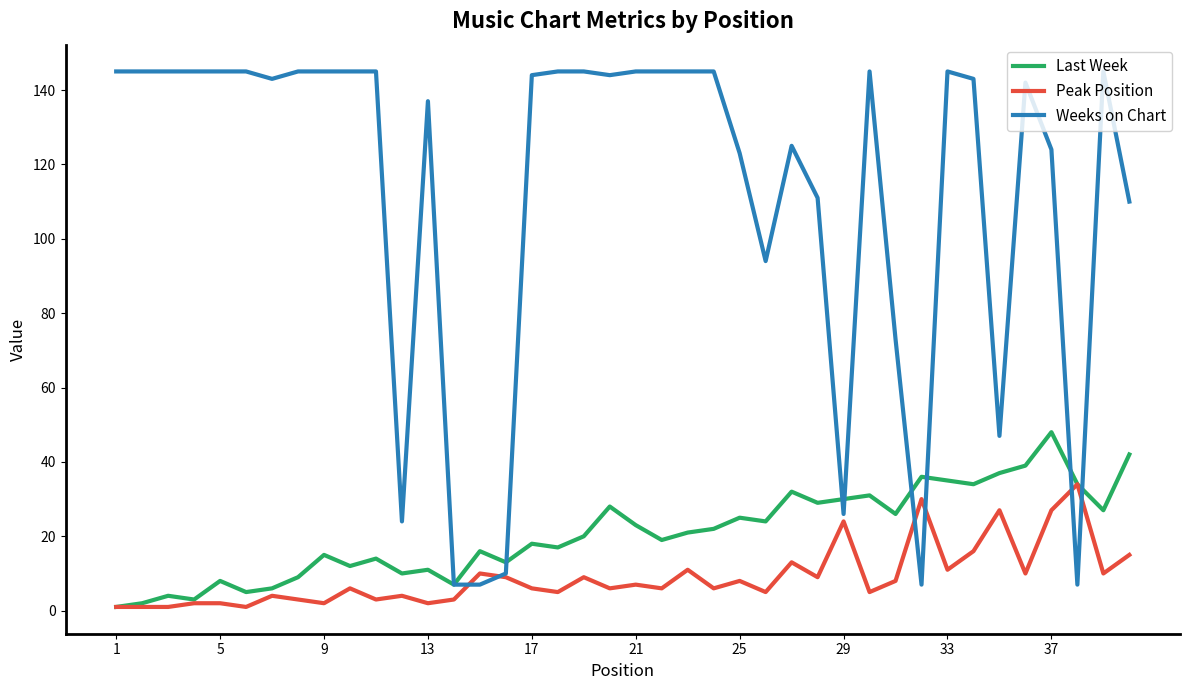

Does the chart have visible grid lines?

No